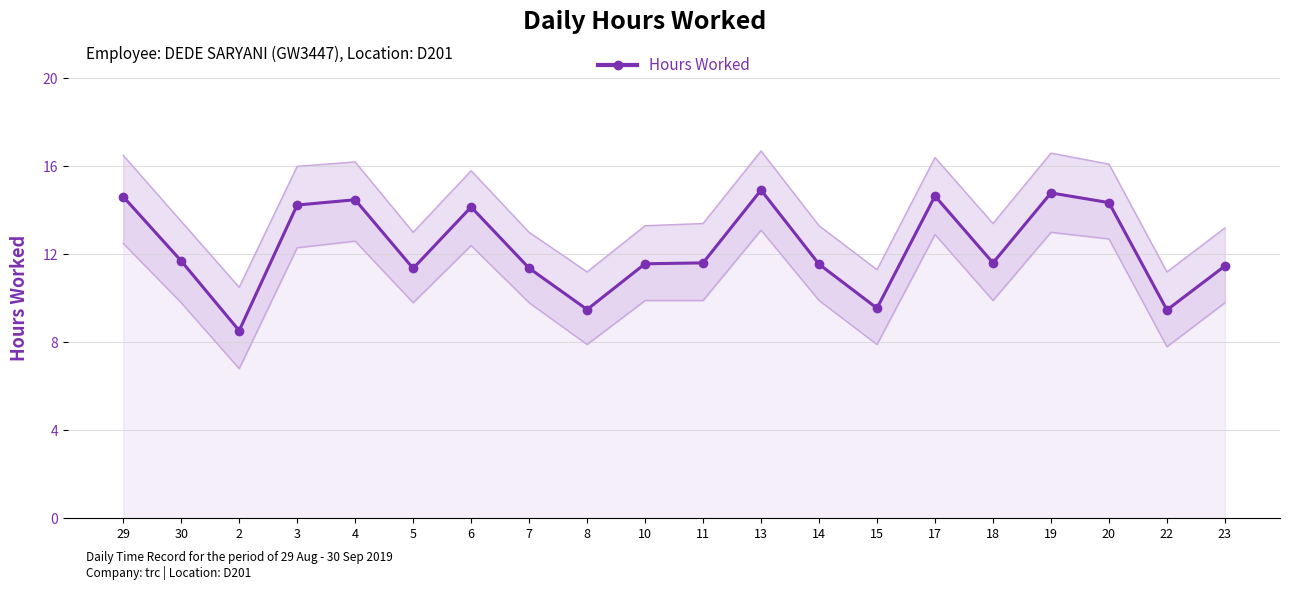

Reading left to right, list all the values displayed in this chart.

29=14.6	30=11.7	2=8.5	3=14.2	4=14.5	5=11.4	6=14.2	7=11.4	8=9.5	10=11.6	11=11.6	13=14.9	14=11.6	15=9.6	17=14.7	18=11.6	19=14.8	20=14.3	22=9.5	23=11.5